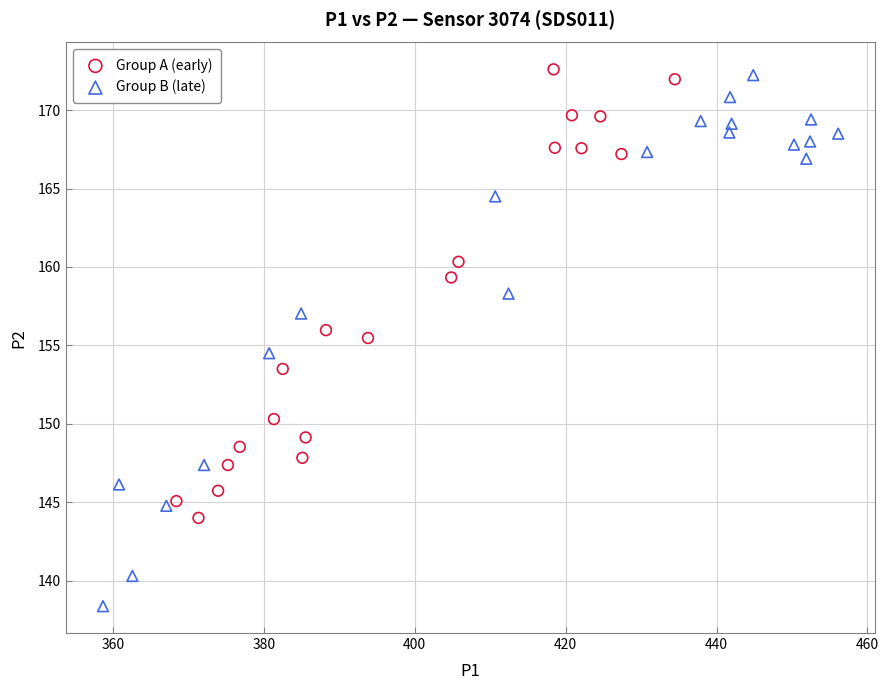

Which series has the largest Y range (max minus min)?

Group B (late)